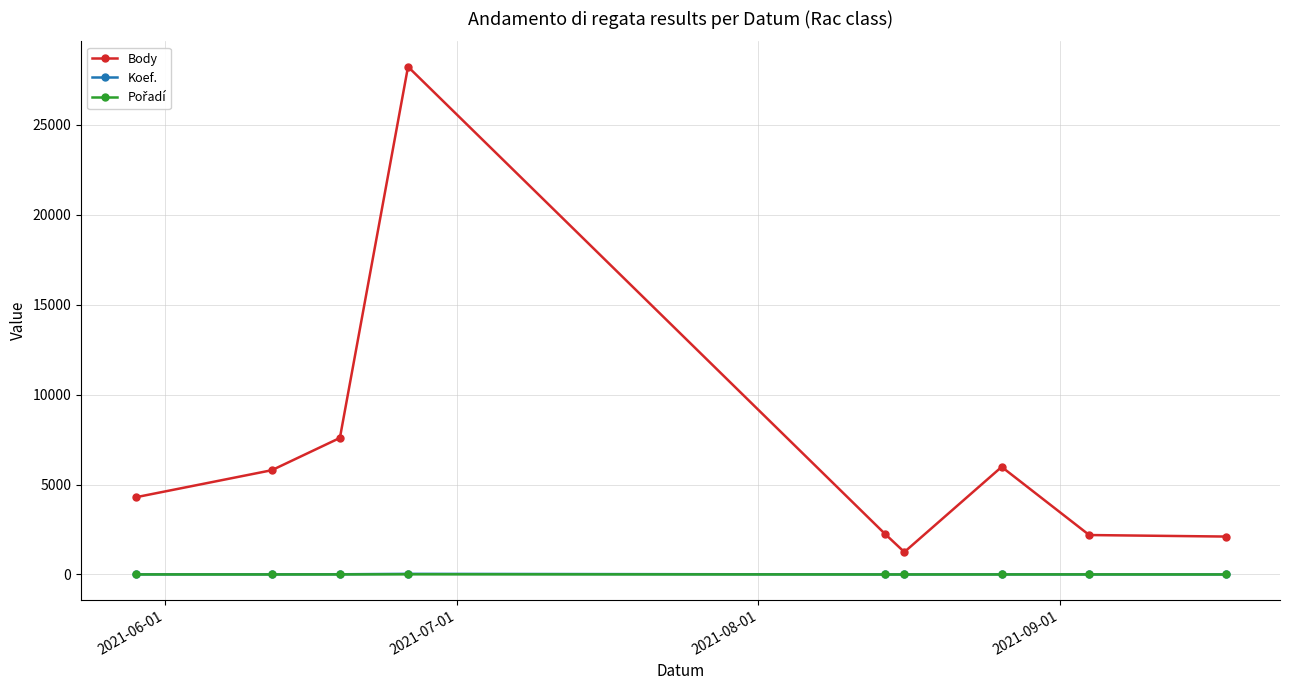

What is the maximum value shown in the chart?

28220